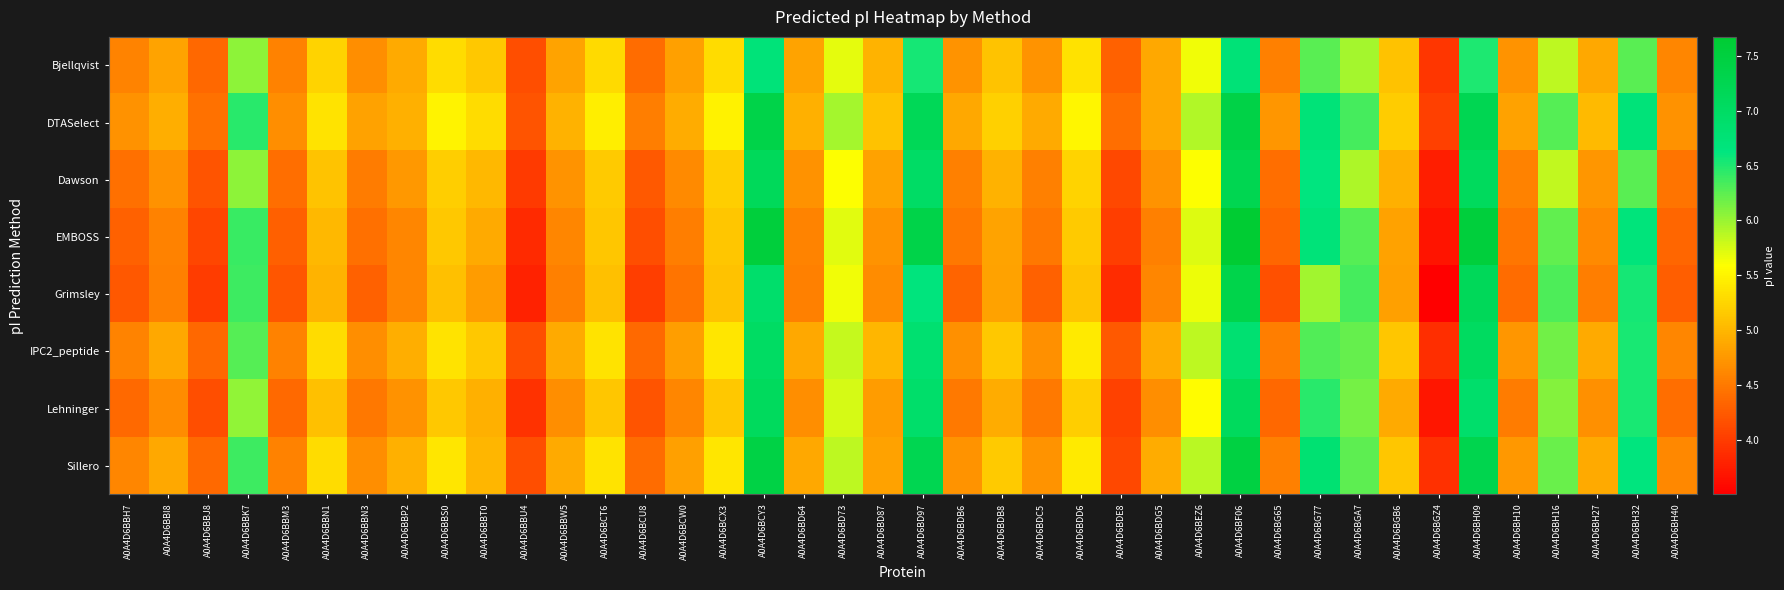

At A0A4D6BD87, list the series in order from smallest to largest.

Grimsley, EMBOSS, Lehninger, Dawson, Sillero, Bjellqvist, IPC2_peptide, DTASelect